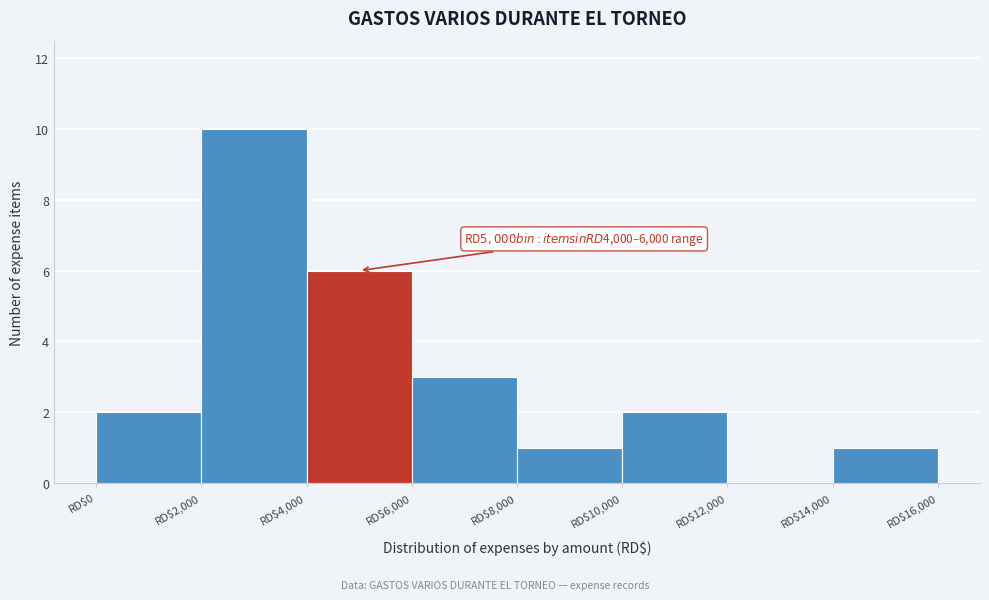

Over which range of the x-axis is the bar tallest?

2000 to 4000